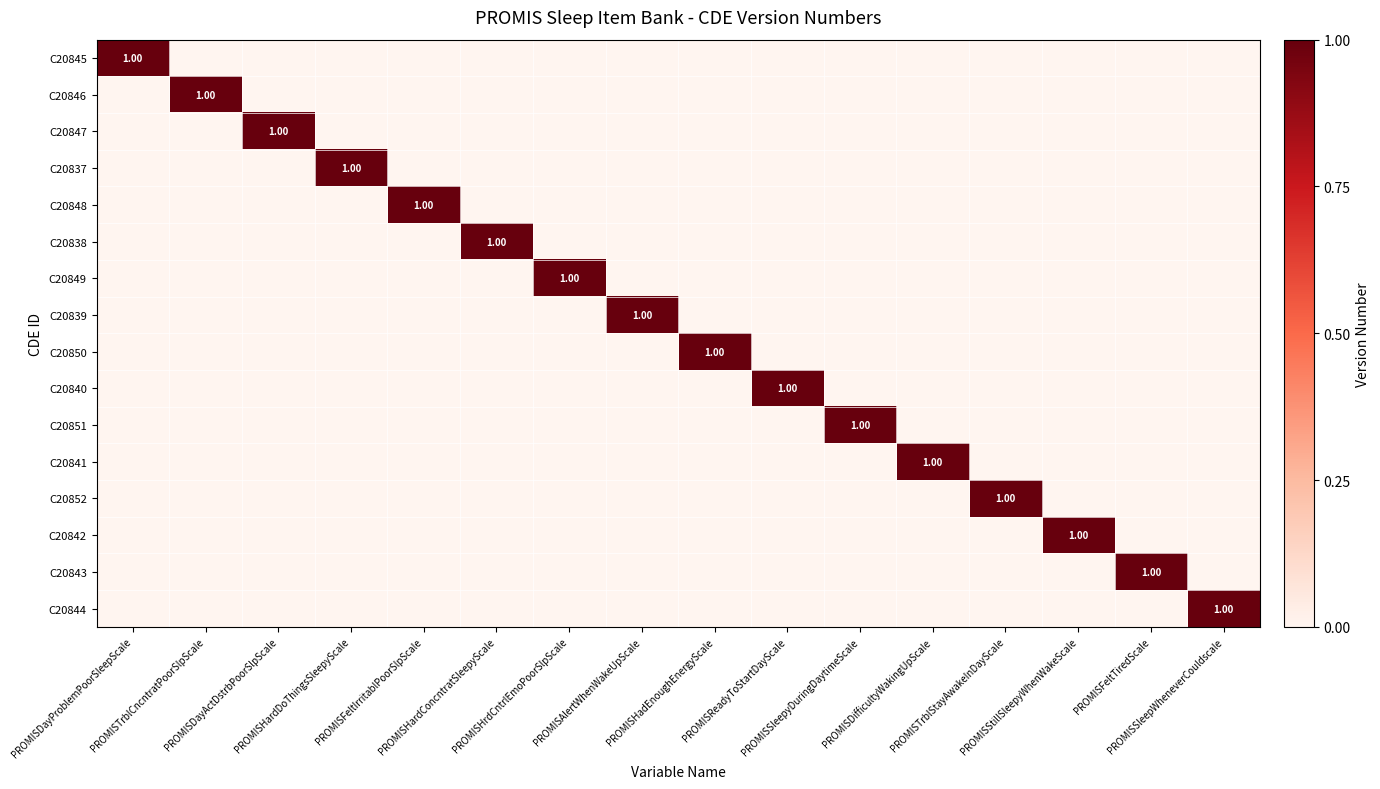

What is the highest value of the C20838 series?

1